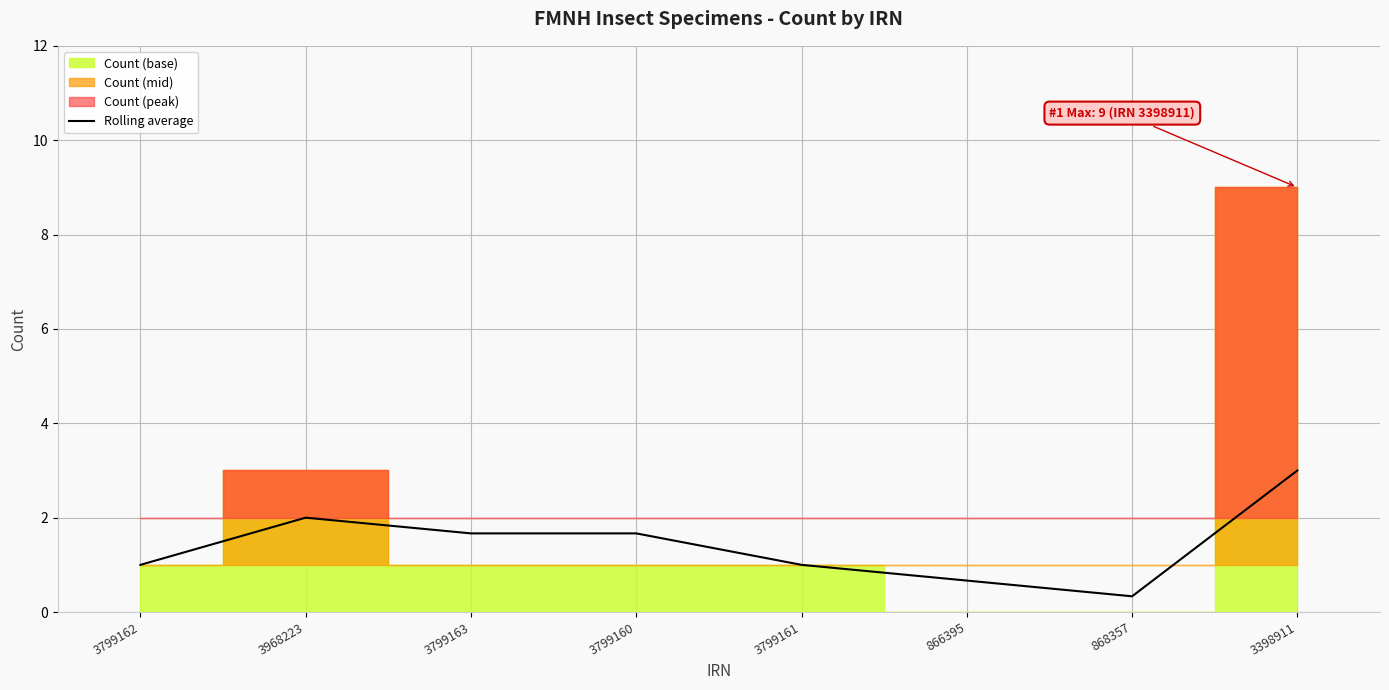

What value does the data have at 868357?

0.3